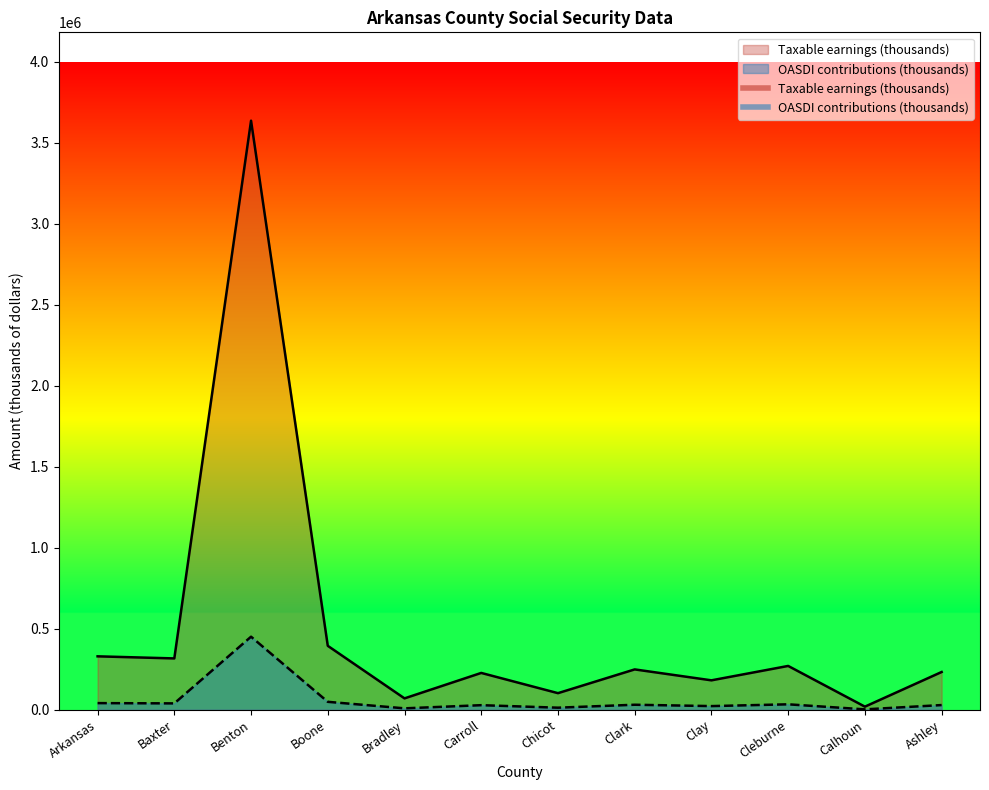

At which category does the chart reach its minimum across all series?

Calhoun